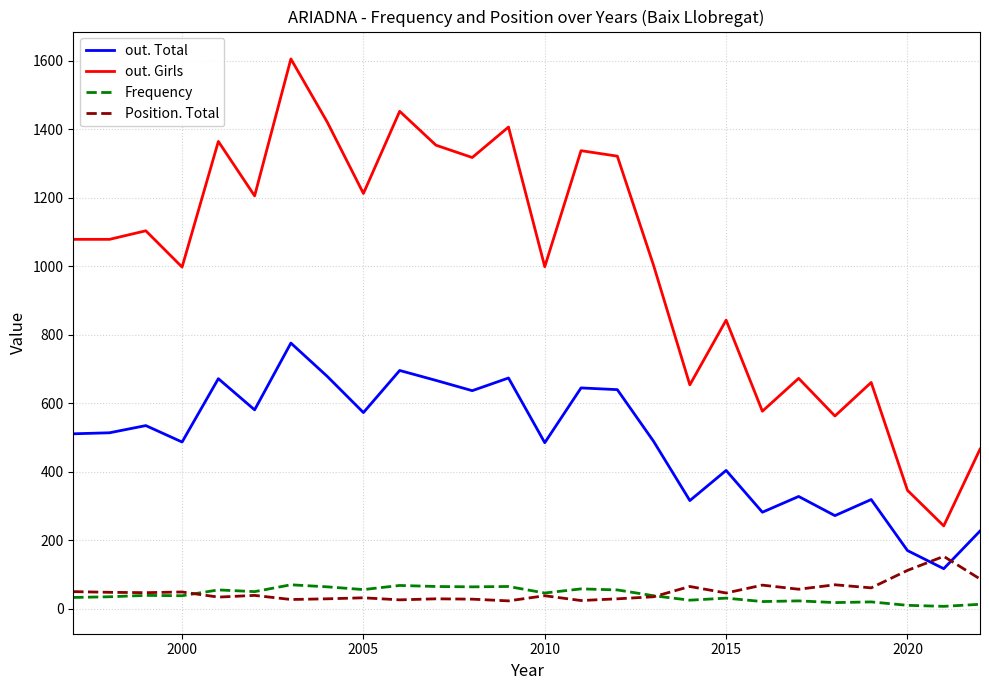

Which series has the largest range (max minus min)?

out. Girls